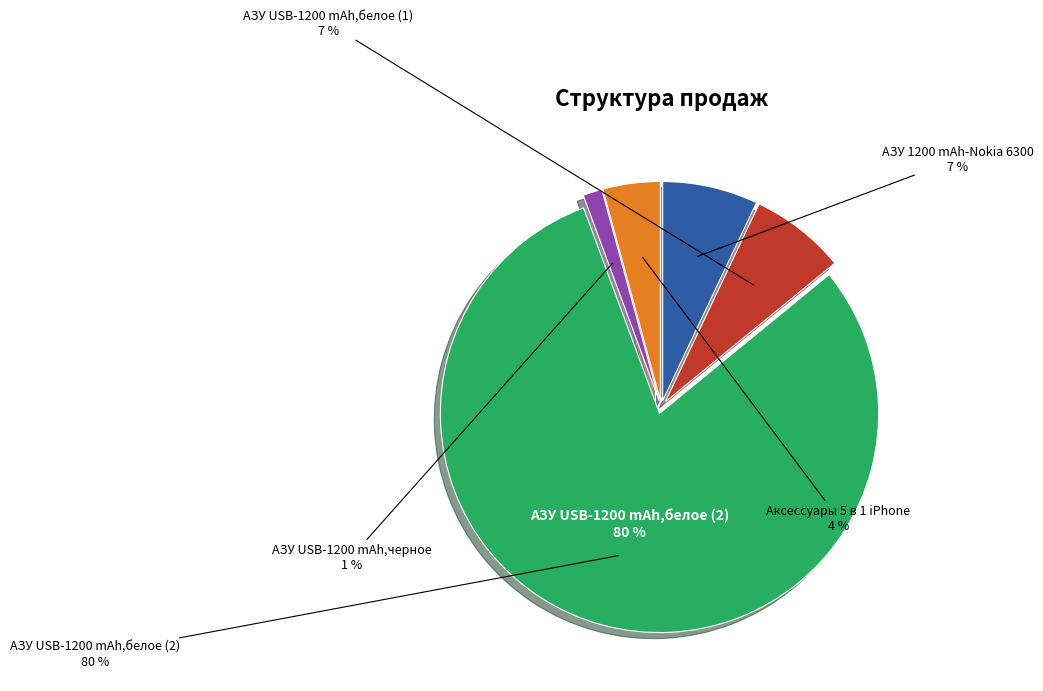

To the nearest percent, what is the combined percentage of АЗУ 1200 mAh-Nokia 6300 and АЗУ USB-1200 mAh,белое (2)?

87%